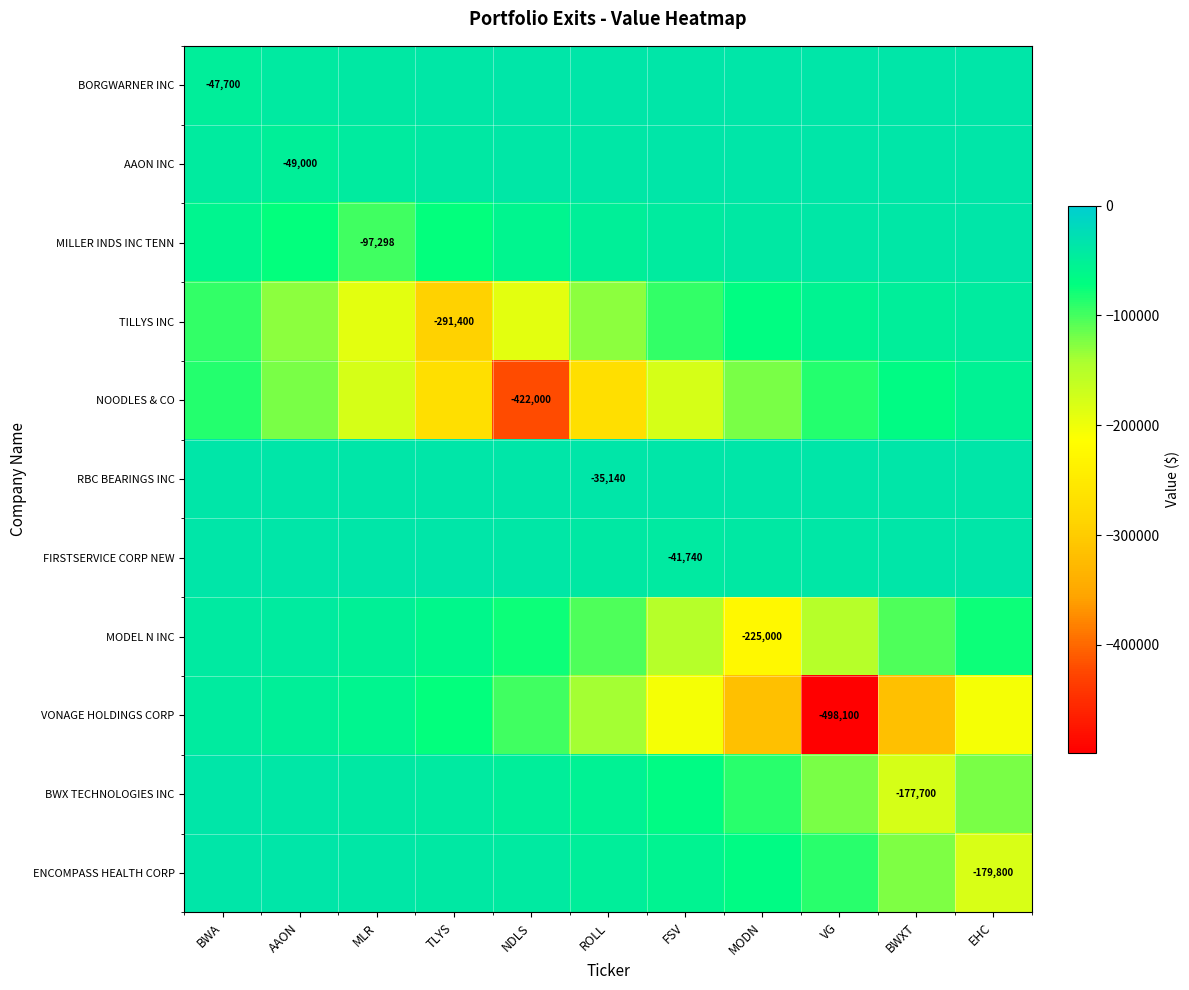

At which label does ENCOMPASS HEALTH CORP reach its peak?

BWA